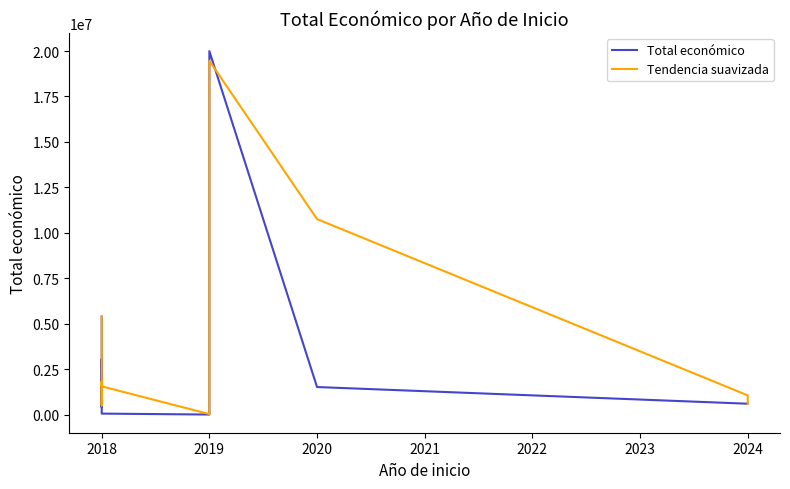

Does the chart display data point markers on the line(s)?

No